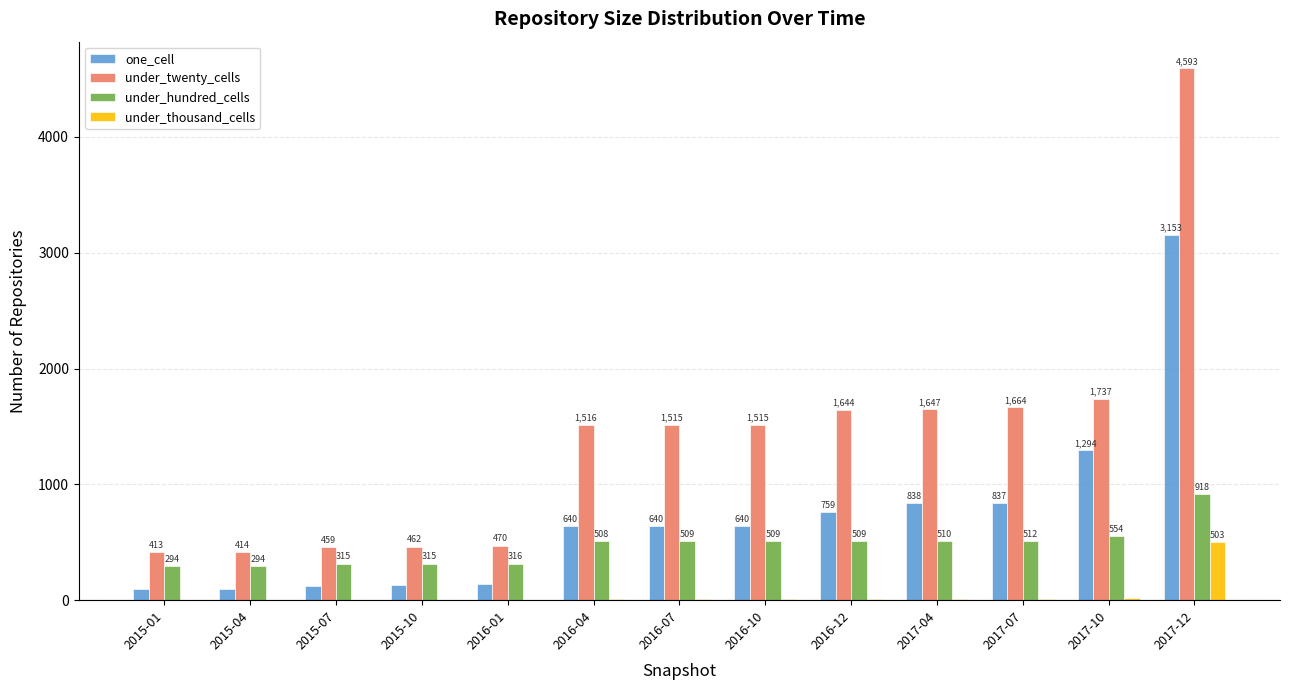

What are all the series names shown in the legend?

one_cell, under_twenty_cells, under_hundred_cells, under_thousand_cells